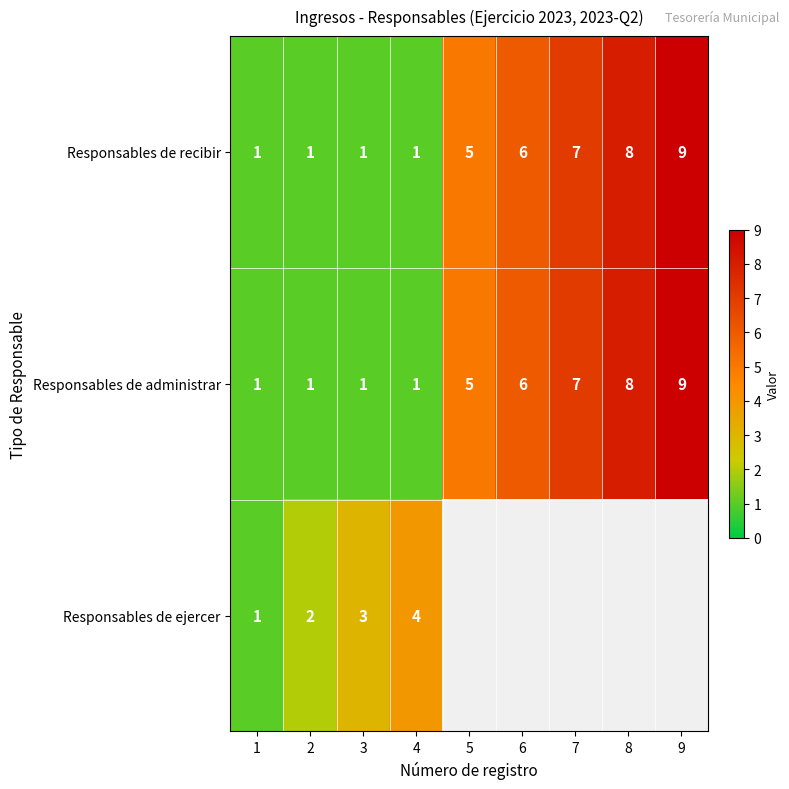

What is the sum of all Responsables de recibir values?

39